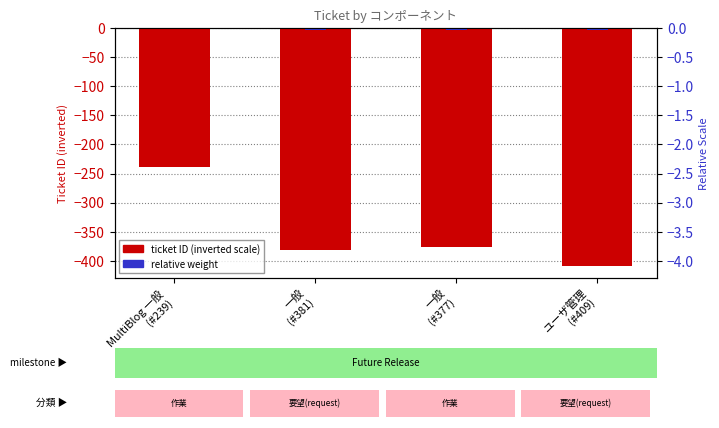

Reading right to left, extract all data points from this chart.

ticket (inverted): ユーザ管理
(#409)=-409.0	一般
(#377)=-377.0	一般
(#381)=-381.0	MultiBlog 一般
(#239)=-239.0
relative weight: ユーザ管理
(#409)=-4.1	一般
(#377)=-3.8	一般
(#381)=-3.8	MultiBlog 一般
(#239)=-2.4